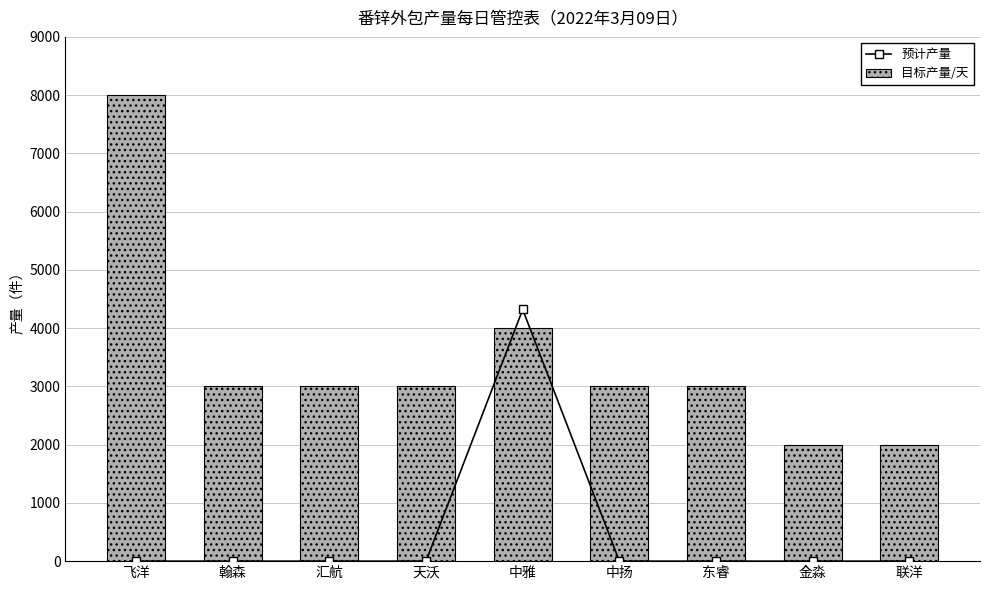

What is the label of the 2nd bar from the right?

金淼